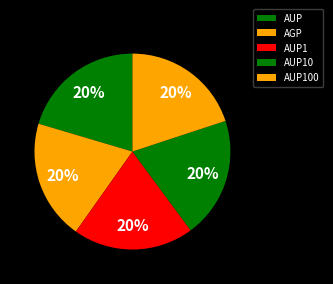

To the nearest percent, what percentage of the pie is AGP?

20%